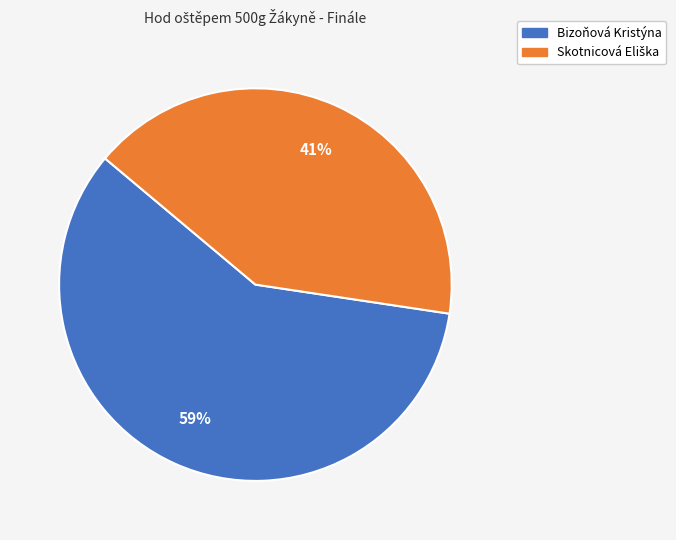

True or false: Bizoňová Kristýna accounts for 48% of the total.

False